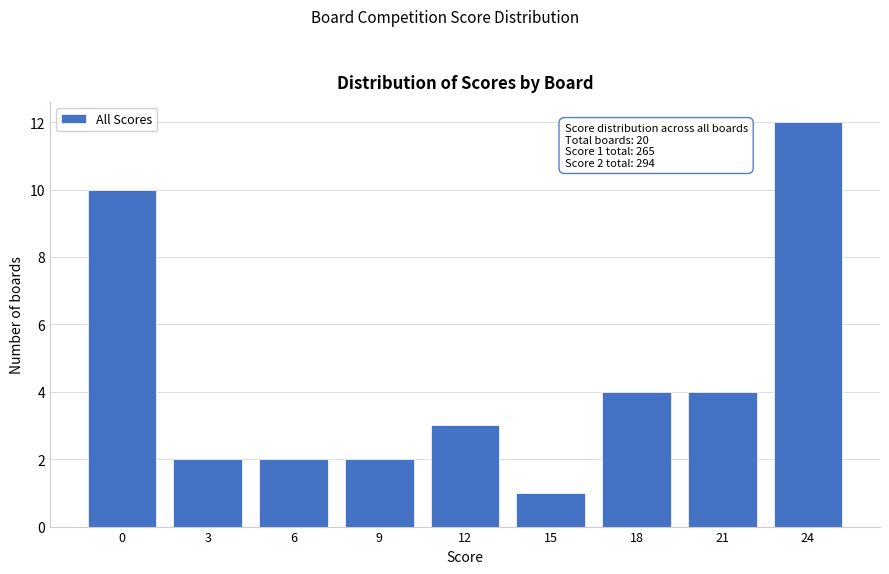

Reading left to right, what are all the values shown in this chart?

0=10	3=2	6=2	9=2	12=3	15=1	18=4	21=4	24=12